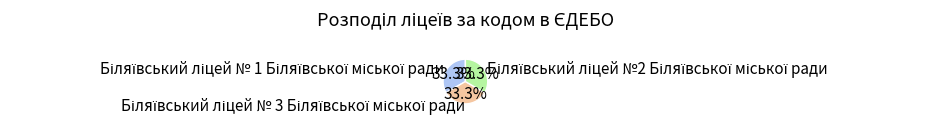

Is there any slice that represents more than half of the pie?

No